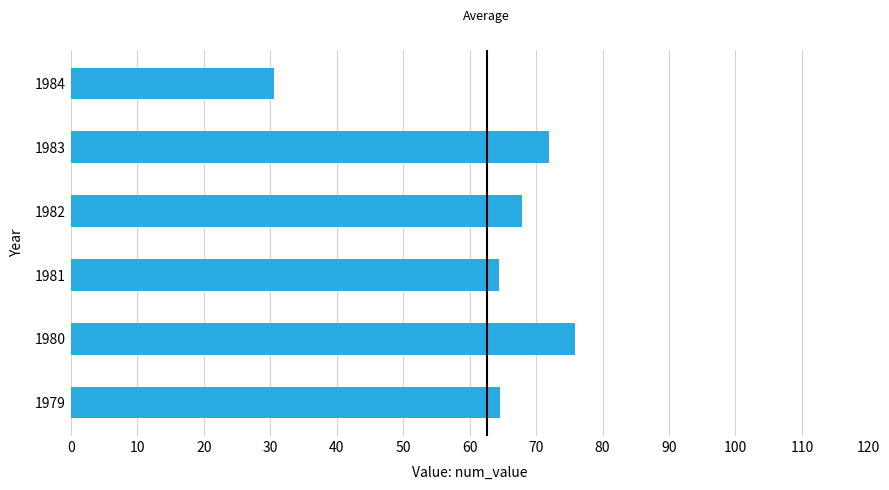

What is the greatest value displayed?

75.8